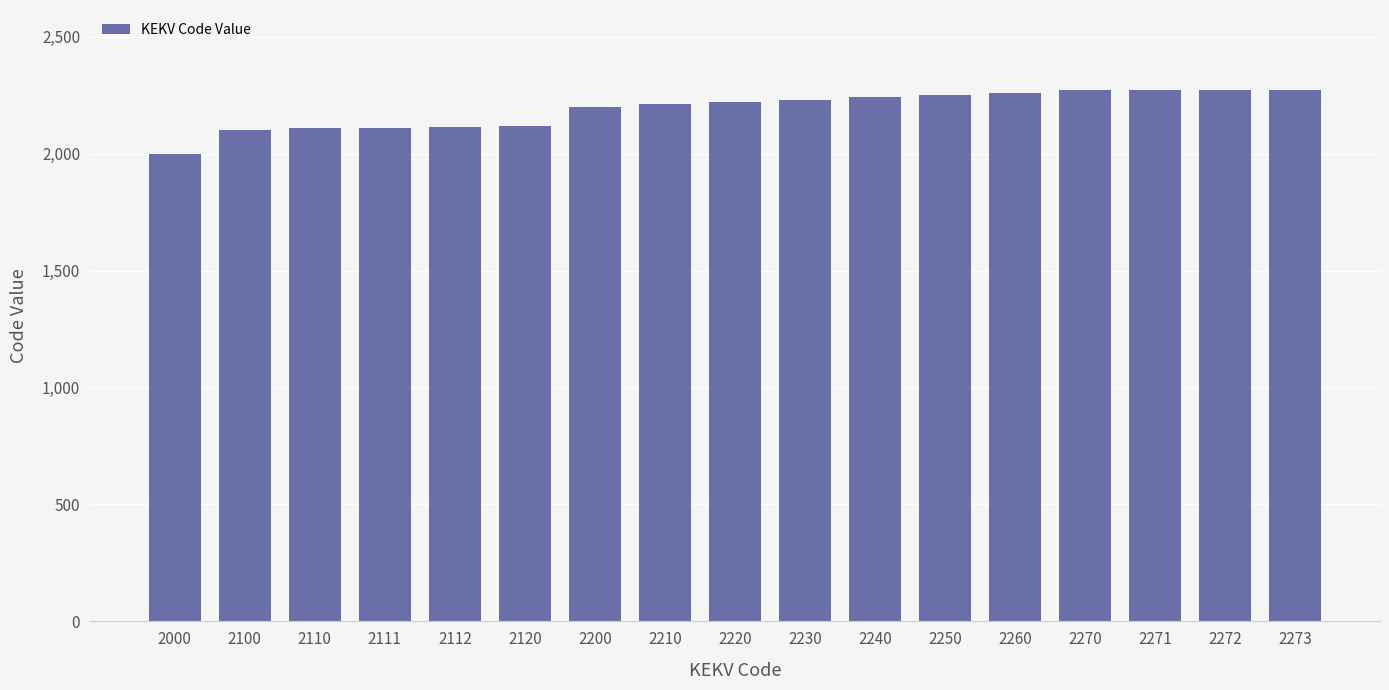

Approximately how many times larger is the value at 2100 compared to 2260?

0.9